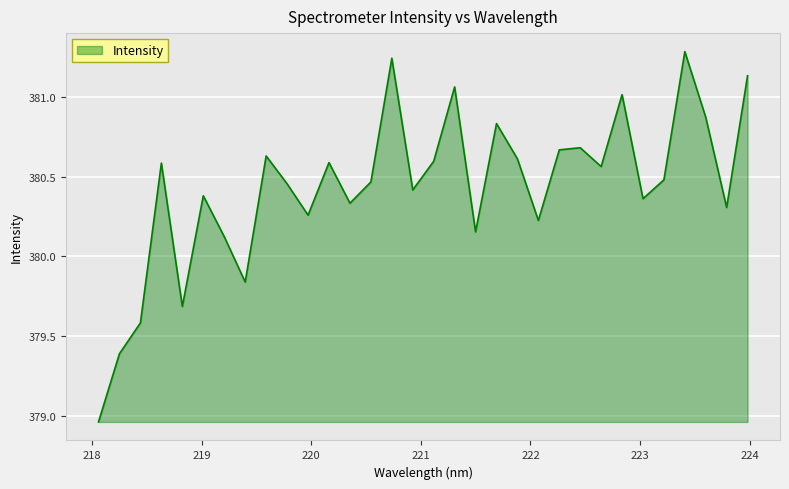

How many lines are shown in the chart?

1